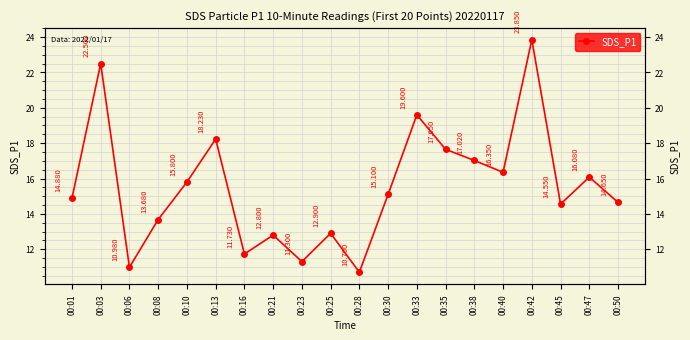

True or false: the data shows 6.9 at 00:13.

False